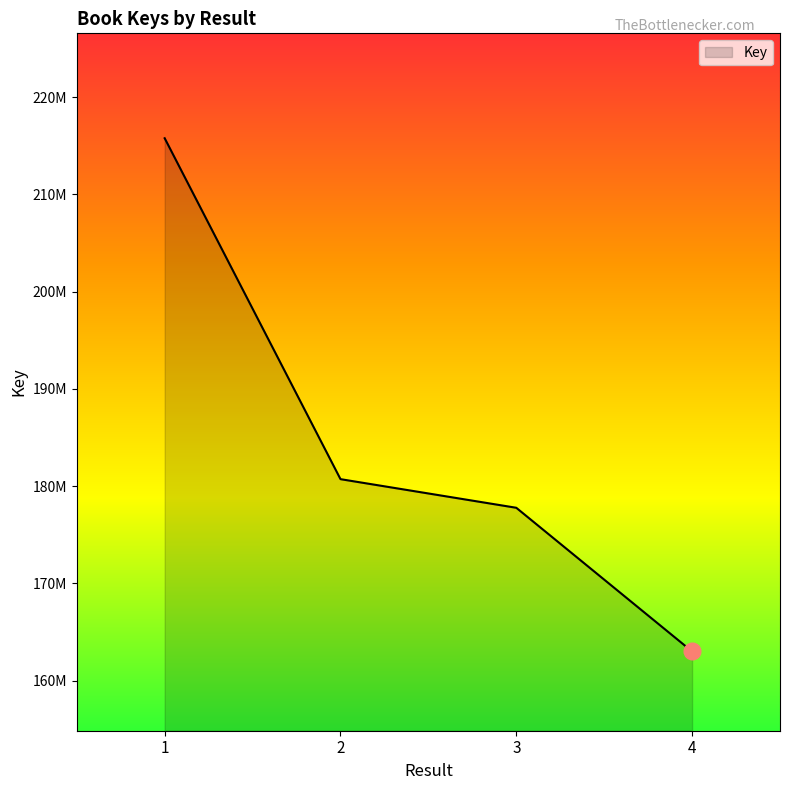

Is this an area chart (filled region under the line)?

Yes